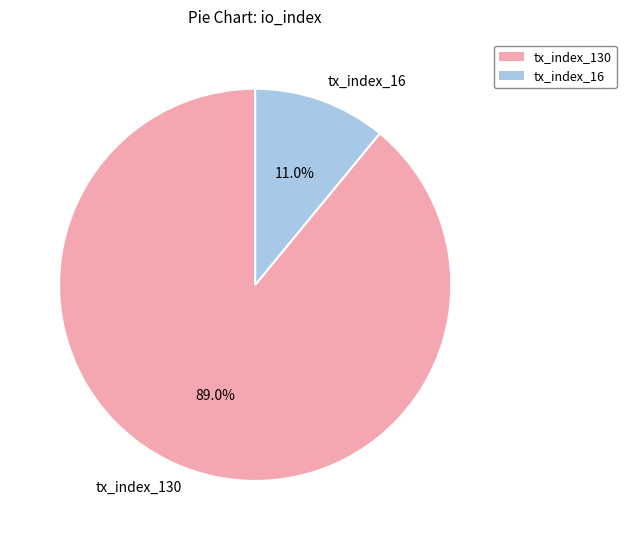

True or false: tx_index_130 accounts for 83% of the total.

False